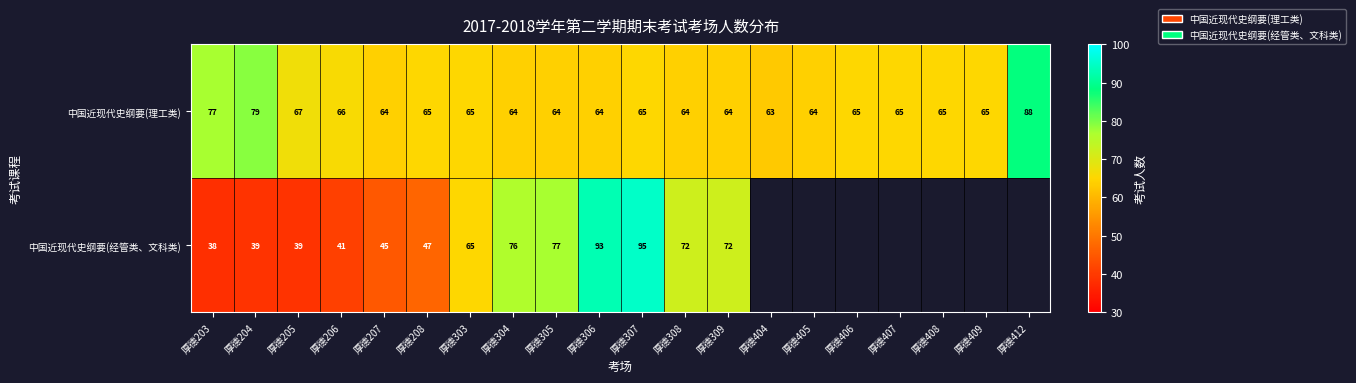

The 中国近现代史纲要(经管类、文科类) series shows 18 at 厚德203. True or false?

False